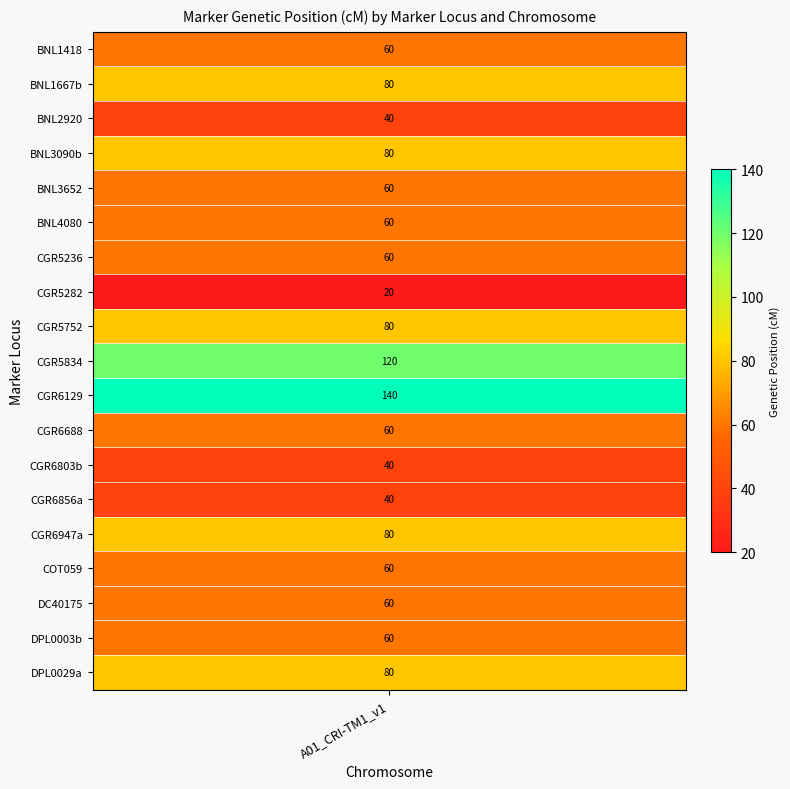

Reading left to right, list all the values displayed in this chart.

60	80	40	80	60	60	60	20	80	120	140	60	40	40	80	60	60	60	80